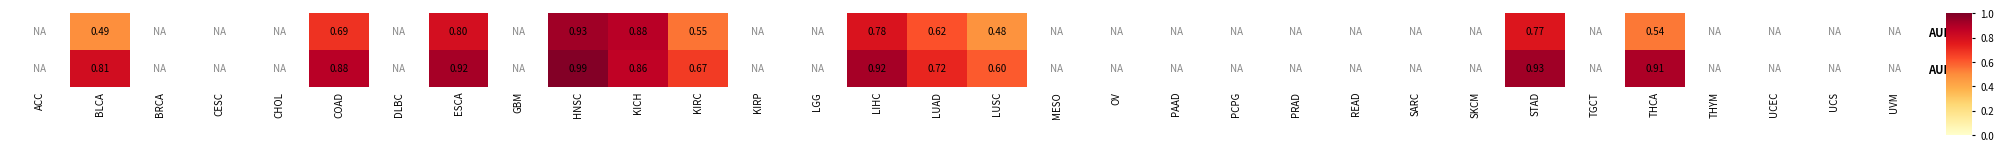

How many series are shown in this chart?

2